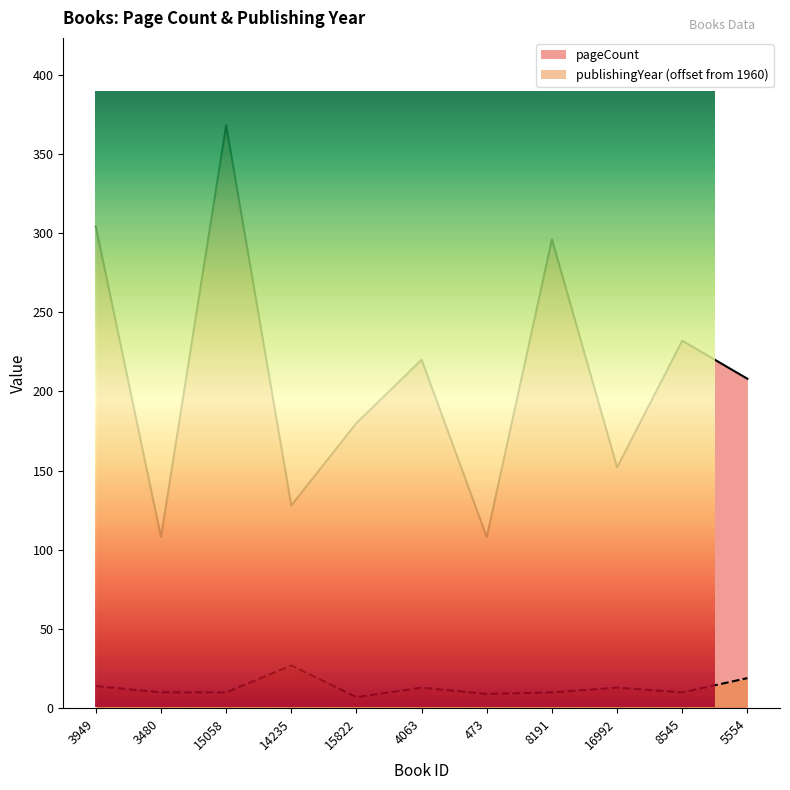

Which series has the widest spread of values?

pageCount